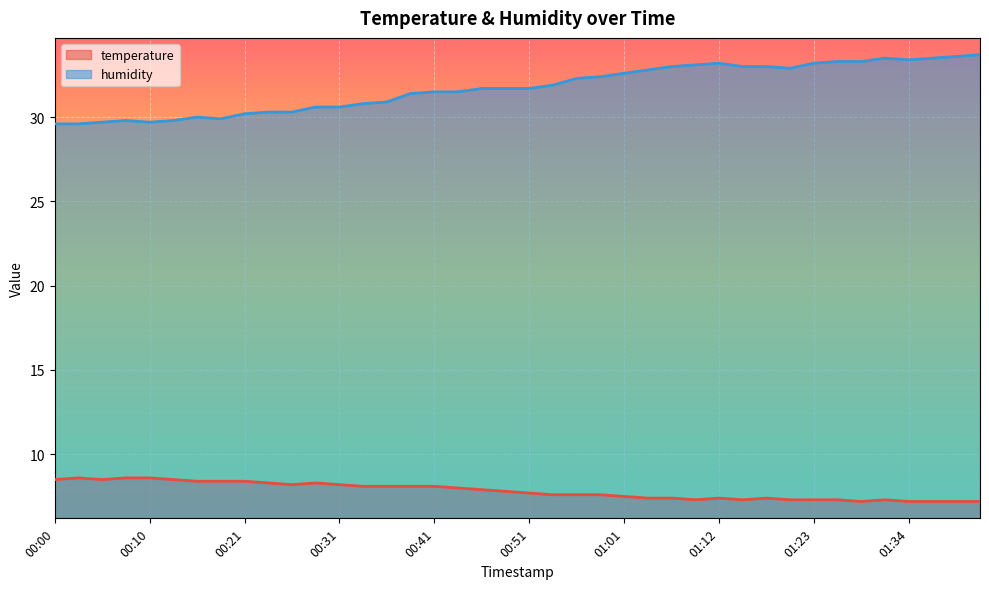

Is it true that temperature equals 4.0 at 00:21?

False